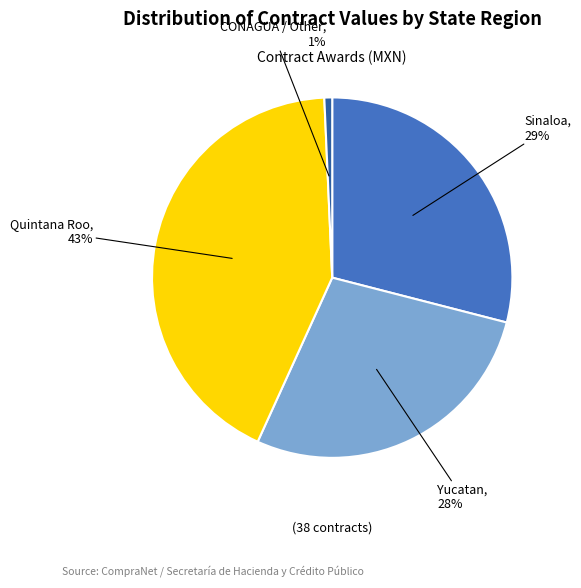

To the nearest percent, what is the difference between the largest and smallest slice percentages?

42%